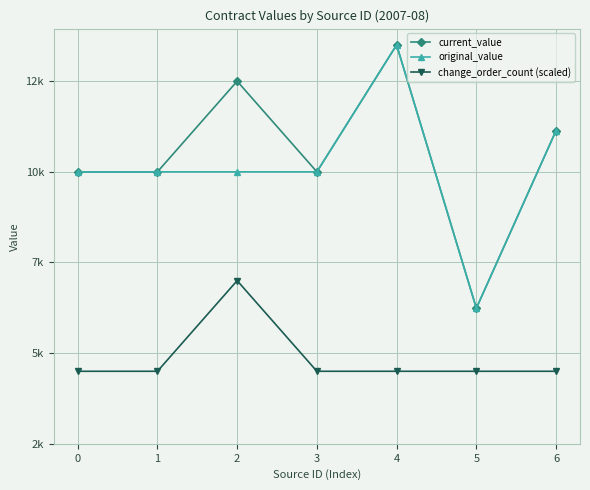

In current_value, how many points are lower than both neighbors (excluding endpoints)?

2